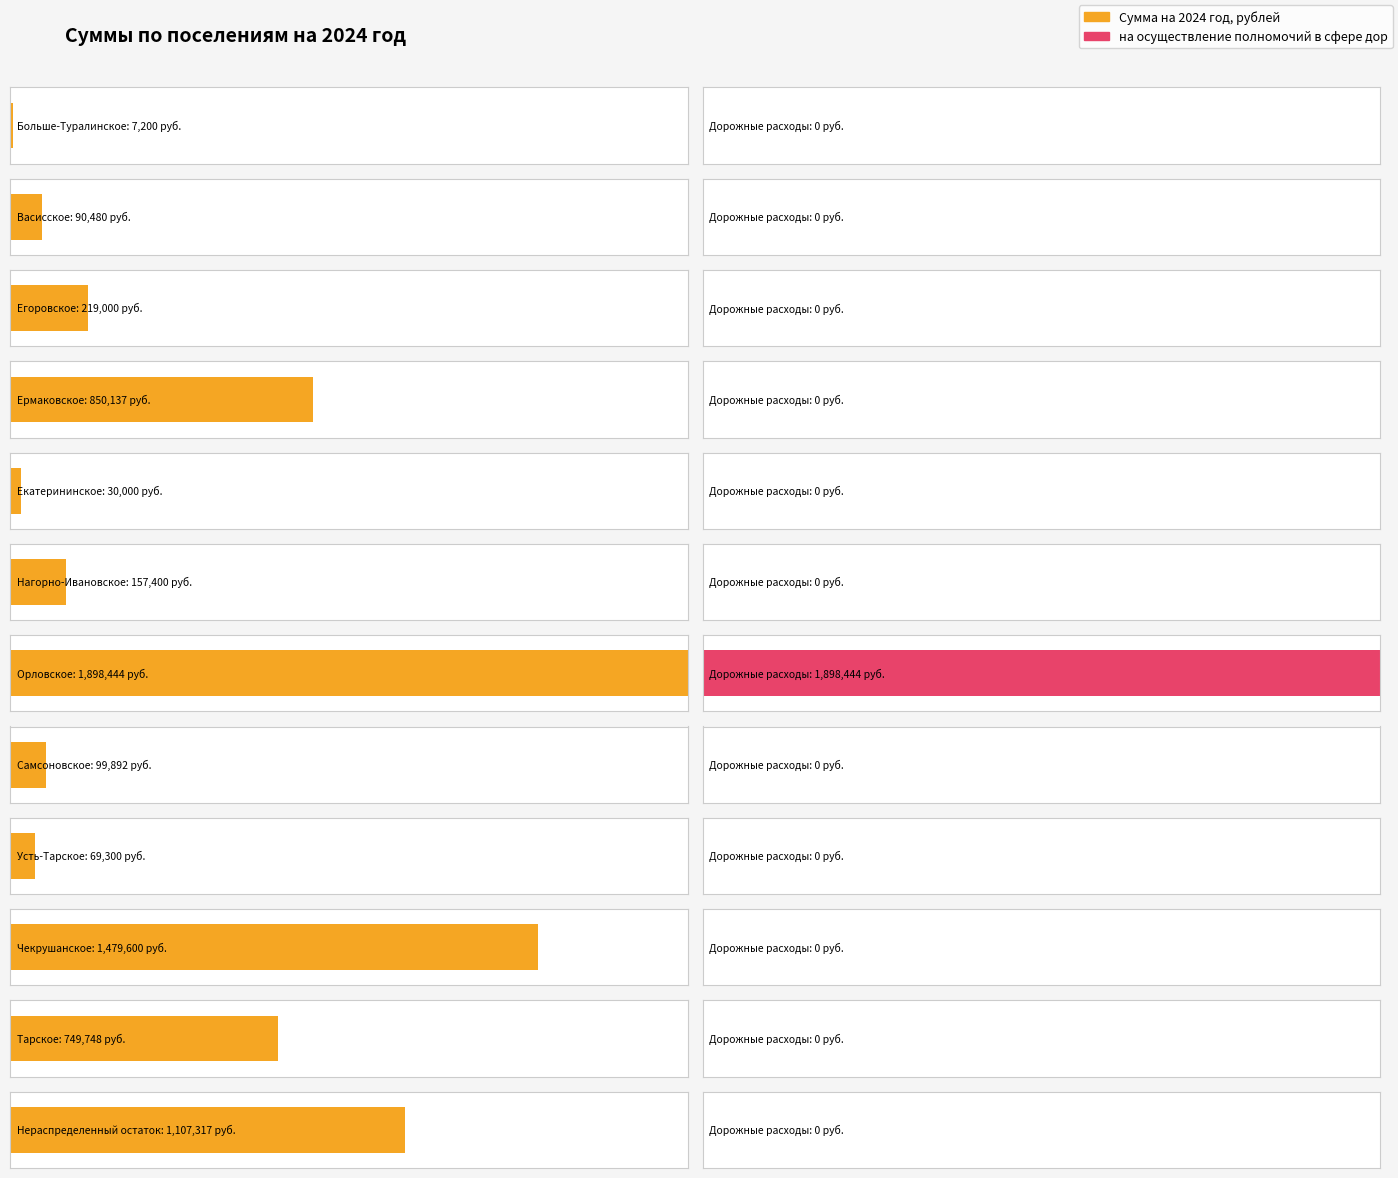

At which category is the sum across all series the highest?

Орловское